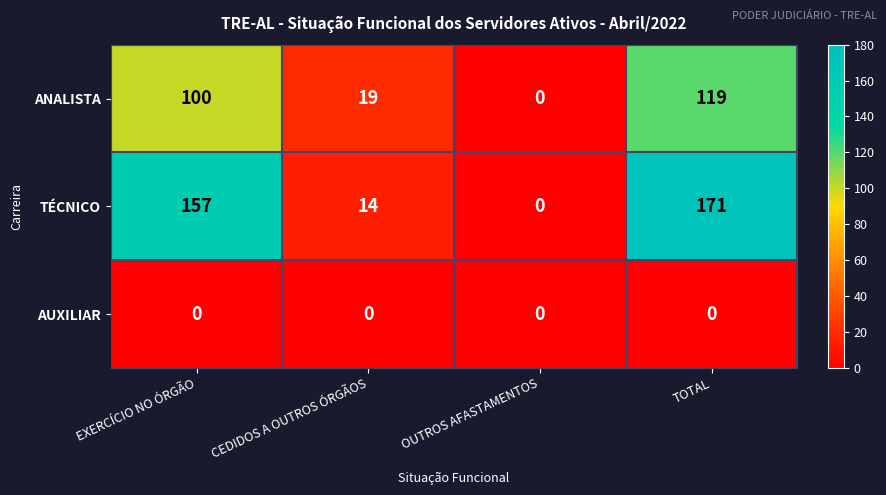

Count the number of categories in the chart.

4